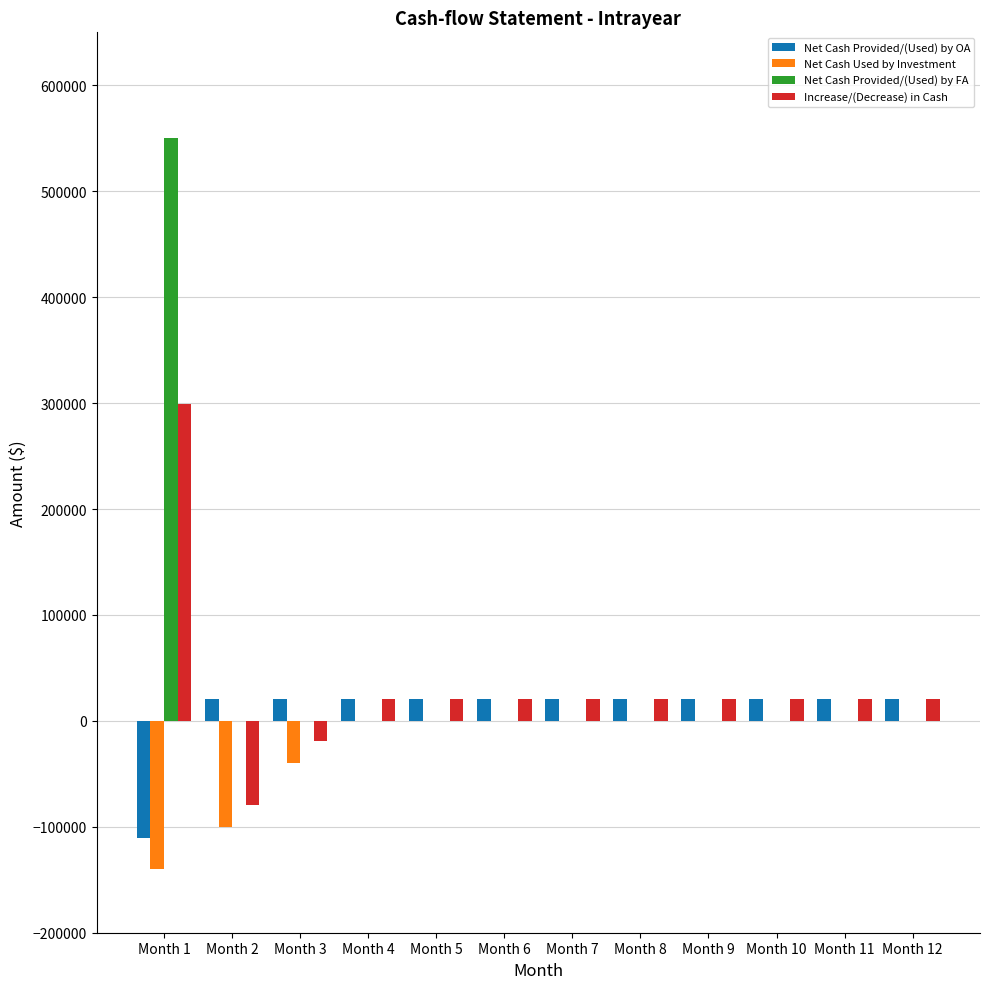

What is the sum of the Increase/(Decrease) in Cash values at Month 5 and Month 12?

42088.1